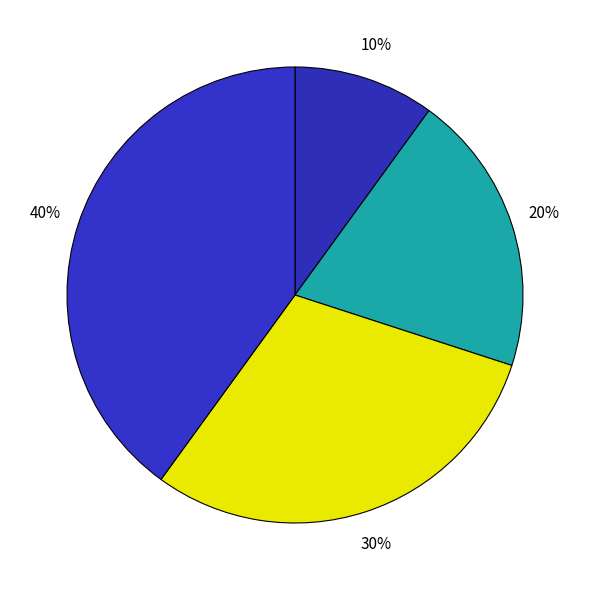

Is there any slice that represents more than half of the pie?

No